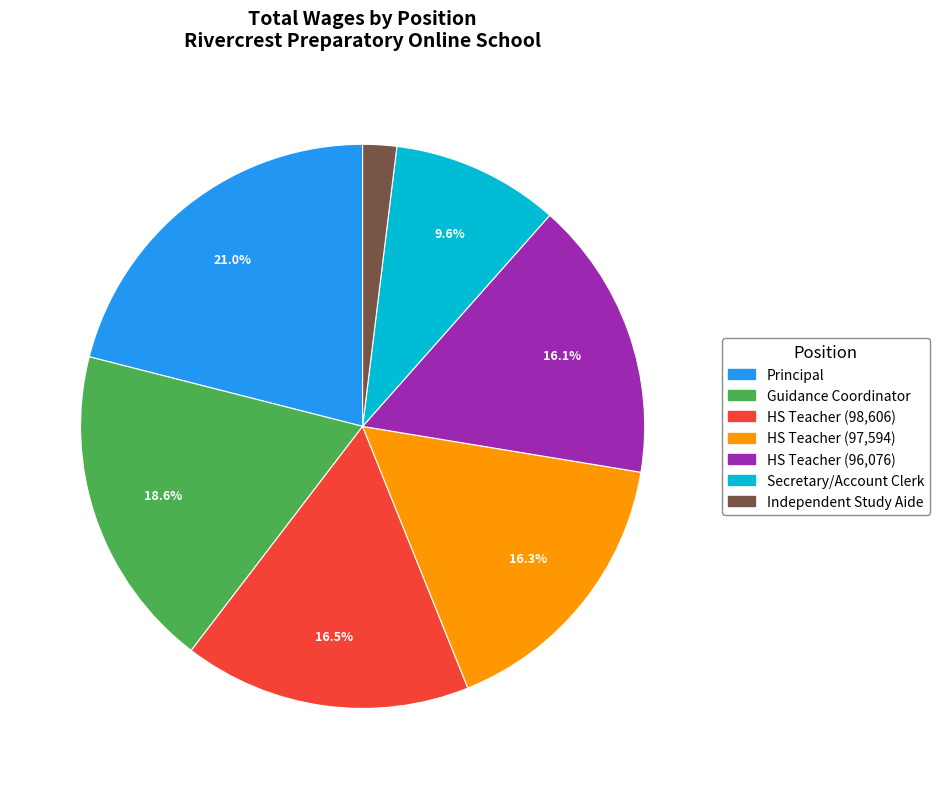

Does any single category account for the majority?

No